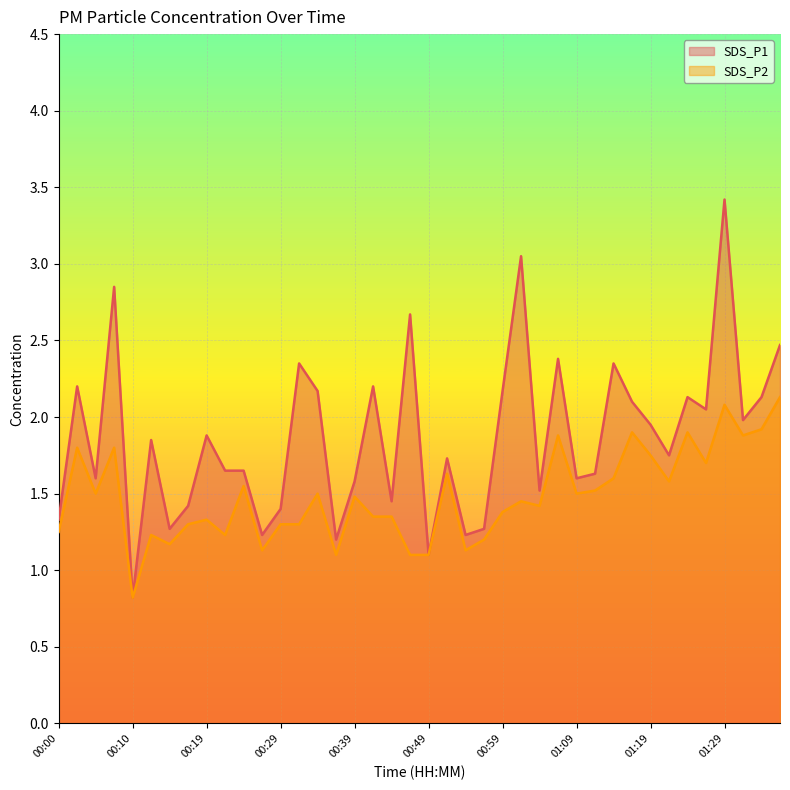

Which category has the lowest value in the SDS_P1 series?

00:10